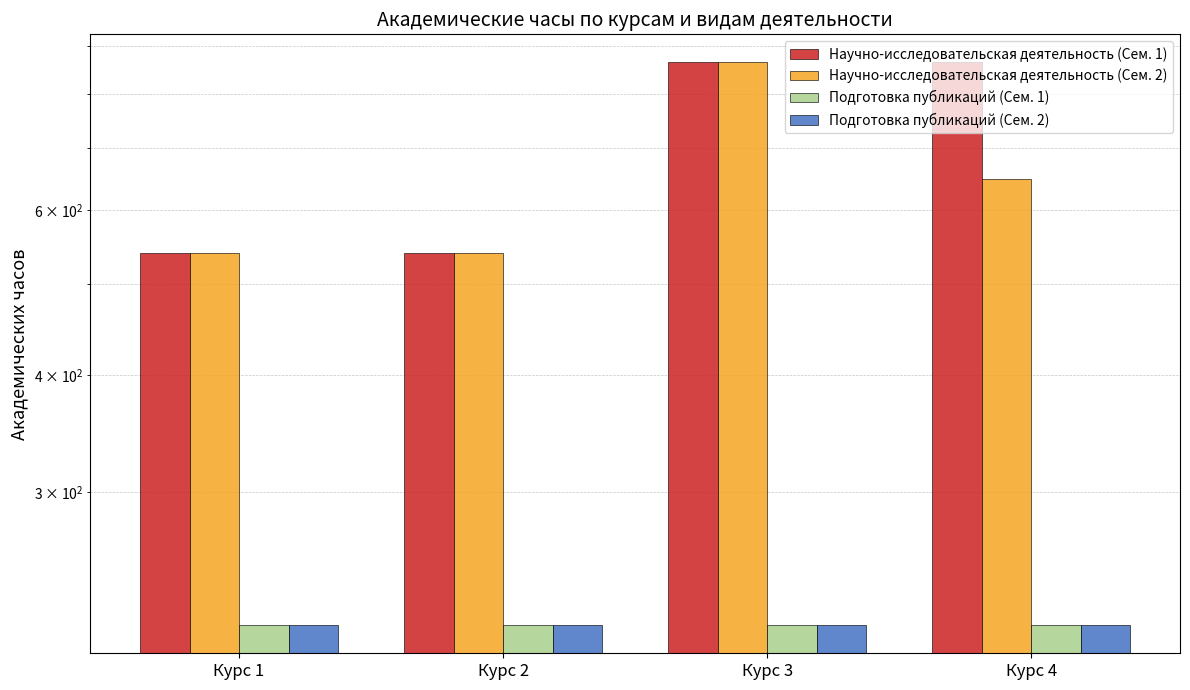

What is the value of the Подготовка публикаций (Сем. 2) bar at the 1st from the left?

216